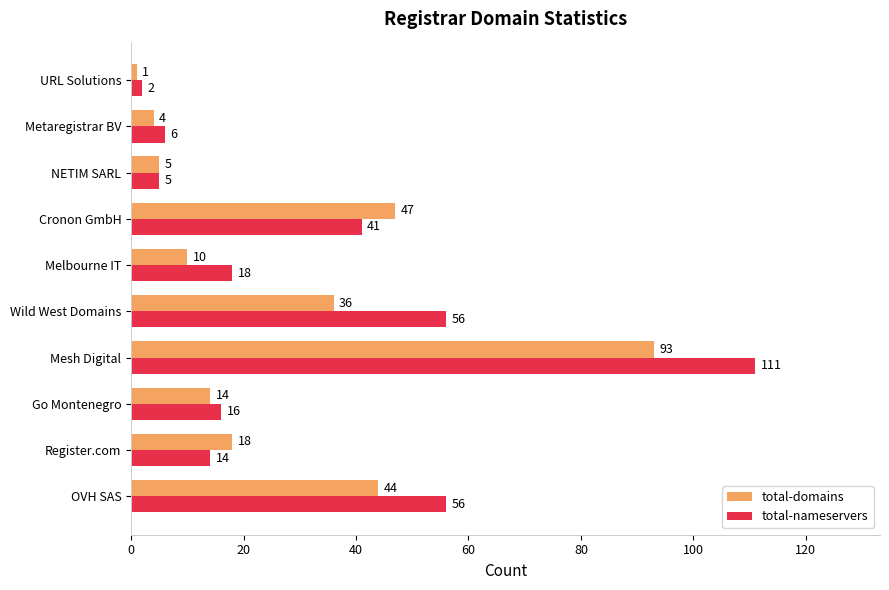

Which series changed the most between Wild West Domains and Metaregistrar BV?

total-nameservers